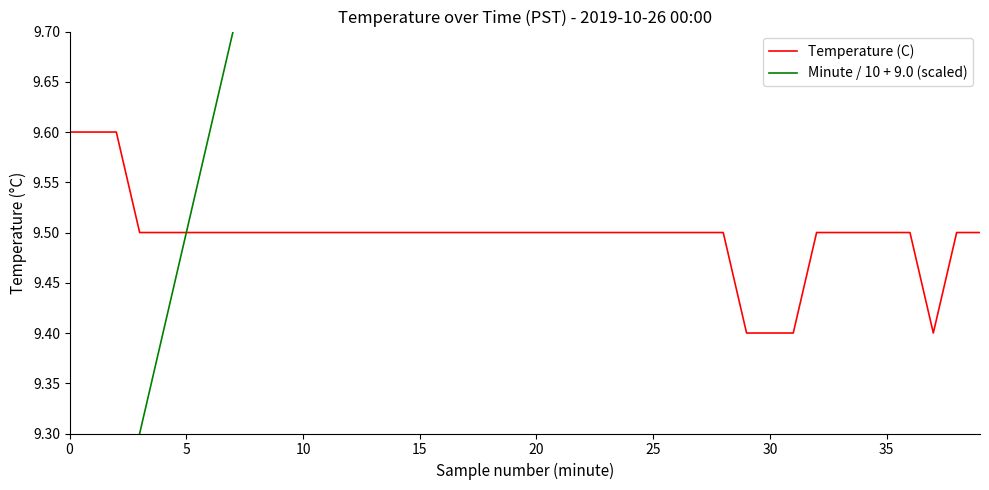

Where is the first local minimum for Temperature (C)?

37